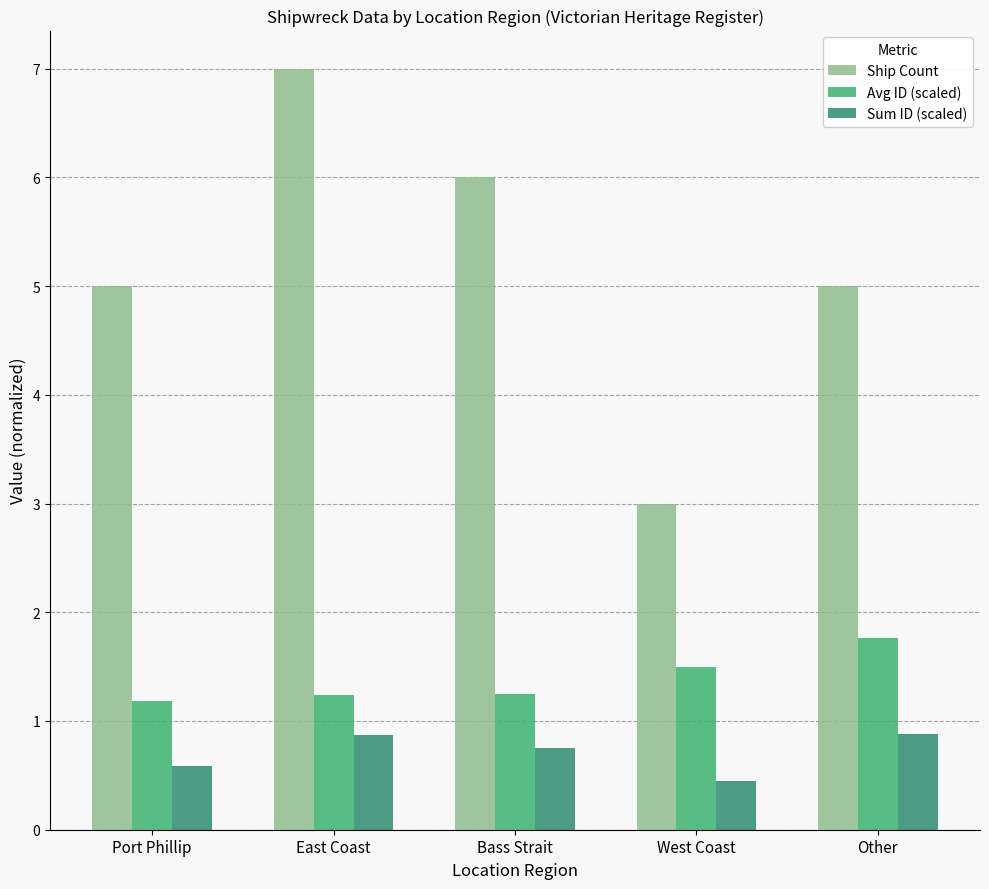

What is the label of the 2nd bar from the left?

East Coast